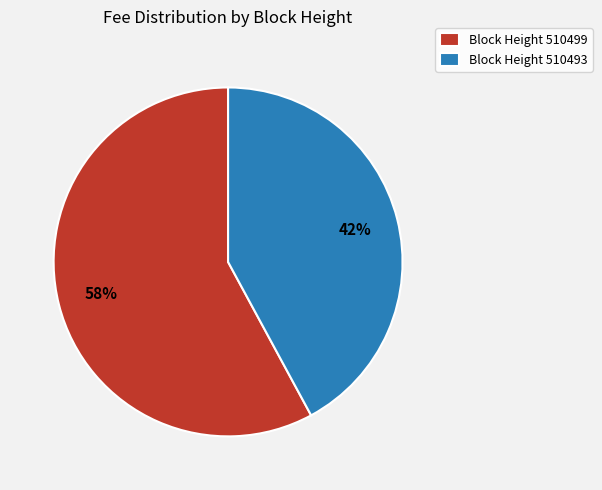

Combined, do Block Height 510493 and Block Height 510499 account for over 50%?

Yes